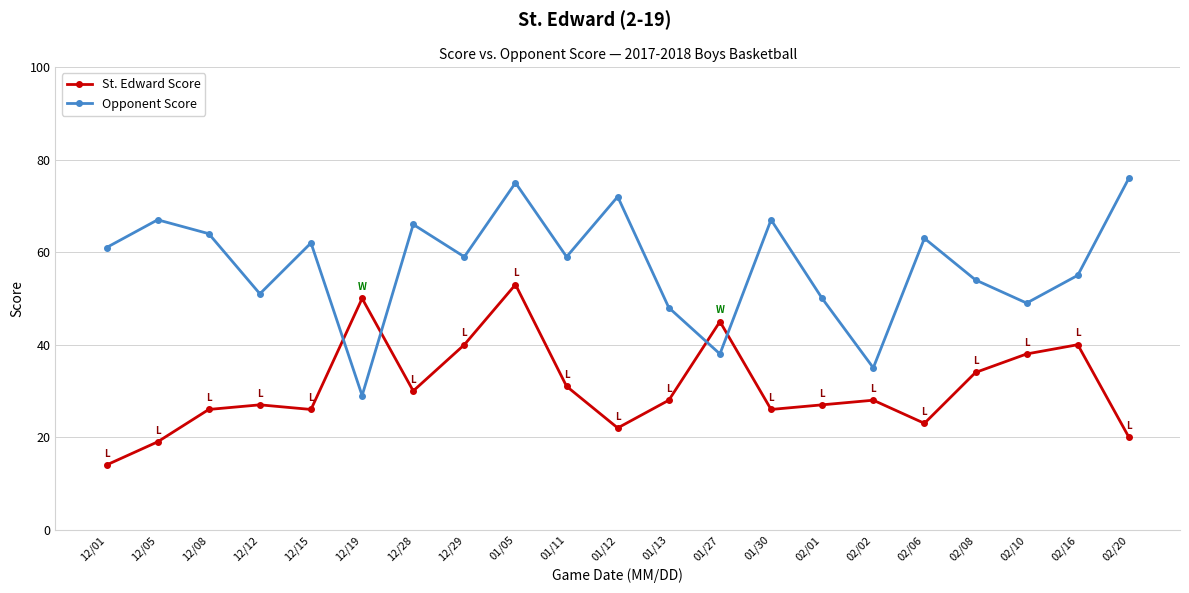

What are all the series names shown in the legend?

St. Edward Score, Opponent Score